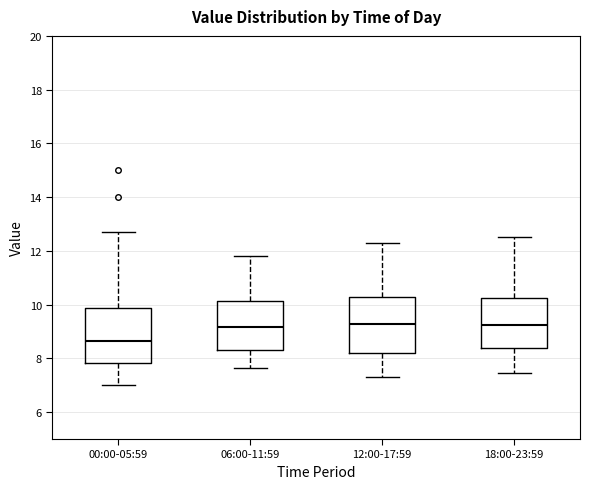

Reading left to right, transcribe this box plot: for each box, give where its median line is, the range the box spans, and where its two whiskers end, as read against the y-axis. The values are not printed on the chart, so give them approximately, as read against the axis.

00:00-05:59: median 8.6, box 7.8 to 9.8, whiskers 7.0 to 12.8
06:00-11:59: median 9.2, box 8.4 to 10.2, whiskers 7.6 to 11.8
12:00-17:59: median 9.2, box 8.2 to 10.2, whiskers 7.4 to 12.4
18:00-23:59: median 9.2, box 8.4 to 10.2, whiskers 7.4 to 12.6